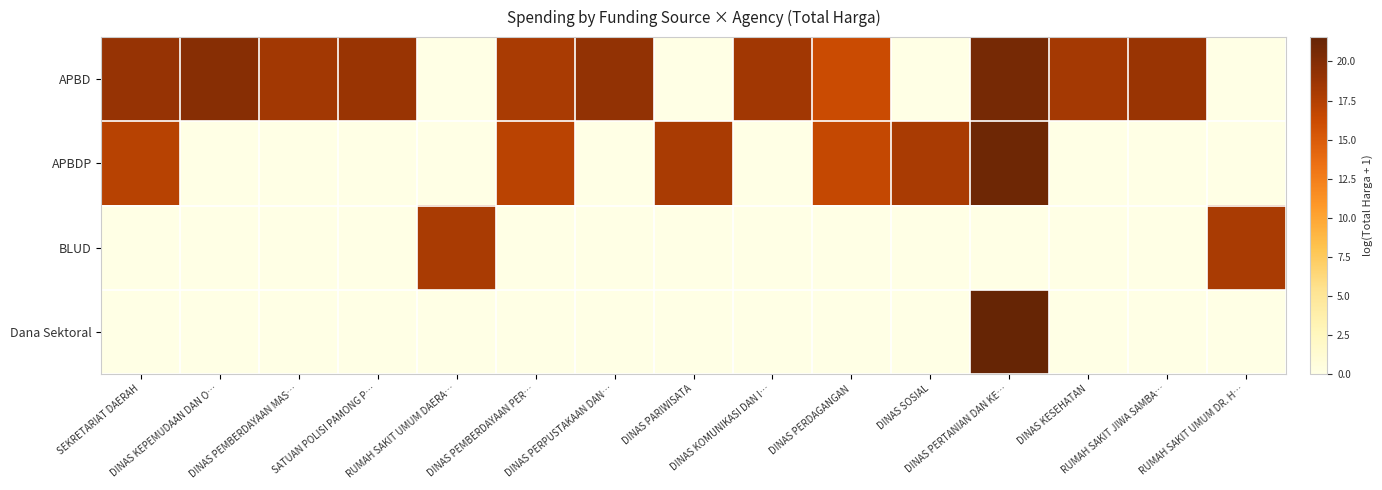

Reading right to left, transcribe all the data shown in this chart.

APBD: RUMAH SAKIT UMUM DR. H…=0.0	RUMAH SAKIT JIWA SAMBA…=18.8	DINAS KESEHATAN=18.2	DINAS PERTANIAN DAN KE…=20.7	DINAS SOSIAL=0.0	DINAS PERDAGANGAN=16.2	DINAS KOMUNIKASI DAN I…=18.4	DINAS PARIWISATA=0.0	DINAS PERPUSTAKAAN DAN…=19.2	DINAS PEMBERDAYAAN PER…=18.0	RUMAH SAKIT UMUM DAERA…=0.0	SATUAN POLISI PAMONG P…=18.8	DINAS PEMBERDAYAAN MAS…=18.3	DINAS KEPEMUDAAN DAN O…=19.8	SEKRETARIAT DAERAH=19.0
APBDP: RUMAH SAKIT UMUM DR. H…=0.0	RUMAH SAKIT JIWA SAMBA…=0.0	DINAS KESEHATAN=0.0	DINAS PERTANIAN DAN KE…=21.1	DINAS SOSIAL=18.0	DINAS PERDAGANGAN=16.5	DINAS KOMUNIKASI DAN I…=0.0	DINAS PARIWISATA=18.0	DINAS PERPUSTAKAAN DAN…=0.0	DINAS PEMBERDAYAAN PER…=17.0	RUMAH SAKIT UMUM DAERA…=0.0	SATUAN POLISI PAMONG P…=0.0	DINAS PEMBERDAYAAN MAS…=0.0	DINAS KEPEMUDAAN DAN O…=0.0	SEKRETARIAT DAERAH=17.2
BLUD: RUMAH SAKIT UMUM DR. H…=18.0	RUMAH SAKIT JIWA SAMBA…=0.0	DINAS KESEHATAN=0.0	DINAS PERTANIAN DAN KE…=0.0	DINAS SOSIAL=0.0	DINAS PERDAGANGAN=0.0	DINAS KOMUNIKASI DAN I…=0.0	DINAS PARIWISATA=0.0	DINAS PERPUSTAKAAN DAN…=0.0	DINAS PEMBERDAYAAN PER…=0.0	RUMAH SAKIT UMUM DAERA…=18.0	SATUAN POLISI PAMONG P…=0.0	DINAS PEMBERDAYAAN MAS…=0.0	DINAS KEPEMUDAAN DAN O…=0.0	SEKRETARIAT DAERAH=0.0
Dana Sektoral: RUMAH SAKIT UMUM DR. H…=0.0	RUMAH SAKIT JIWA SAMBA…=0.0	DINAS KESEHATAN=0.0	DINAS PERTANIAN DAN KE…=21.6	DINAS SOSIAL=0.0	DINAS PERDAGANGAN=0.0	DINAS KOMUNIKASI DAN I…=0.0	DINAS PARIWISATA=0.0	DINAS PERPUSTAKAAN DAN…=0.0	DINAS PEMBERDAYAAN PER…=0.0	RUMAH SAKIT UMUM DAERA…=0.0	SATUAN POLISI PAMONG P…=0.0	DINAS PEMBERDAYAAN MAS…=0.0	DINAS KEPEMUDAAN DAN O…=0.0	SEKRETARIAT DAERAH=0.0